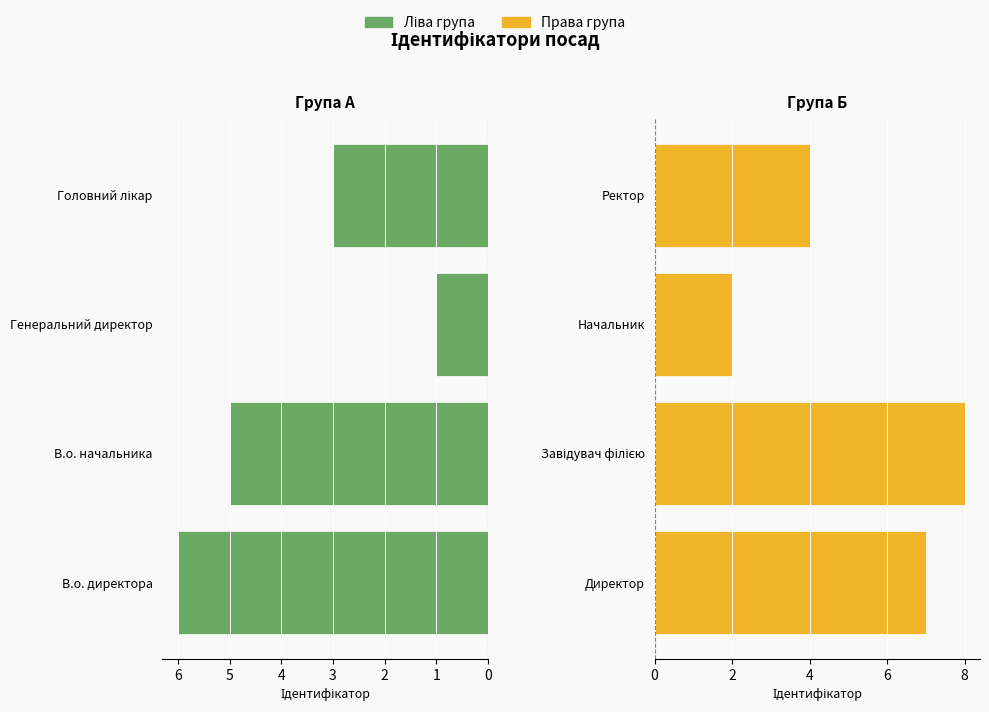

Rank the series at 2 from highest to lowest value.

Права група, Ліва група